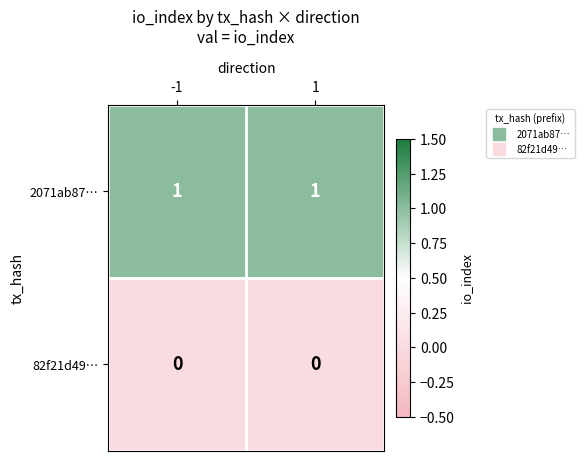

Reading left to right, what are all the values shown in this chart?

2071ab87…: -1=1	1=1
82f21d49…: -1=0	1=0